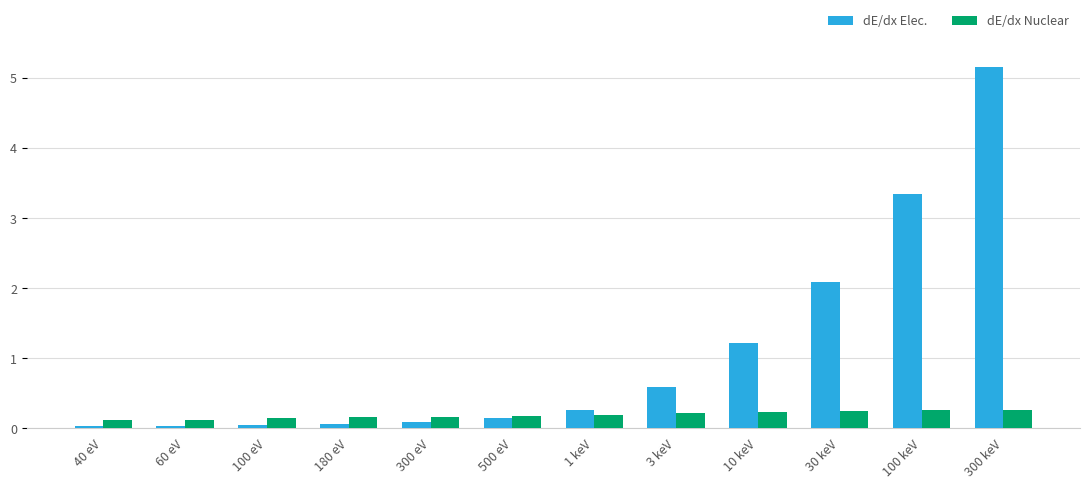

Rank the series by their average value, from highest to lowest.

dE/dx Elec., dE/dx Nuclear